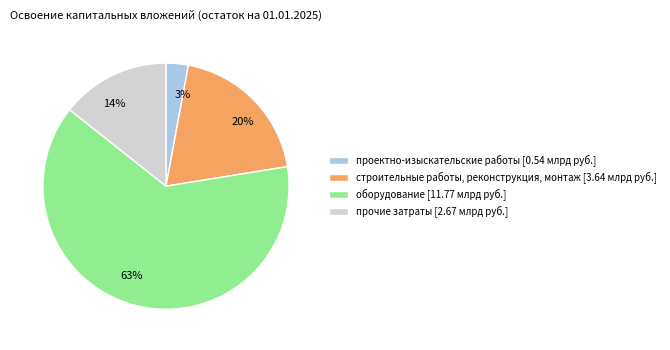

Is it true that оборудование is 57% of the pie?

False